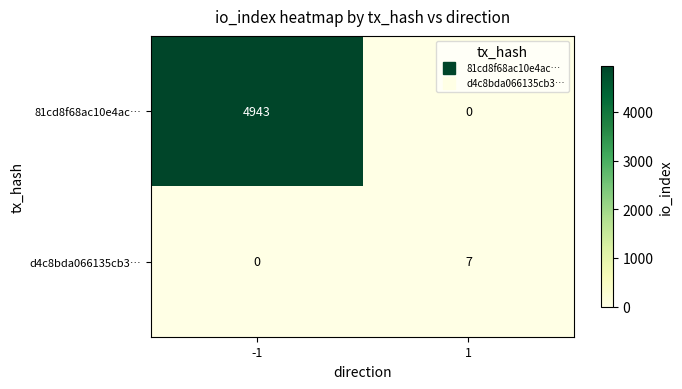

At which category is the sum across all series the highest?

-1